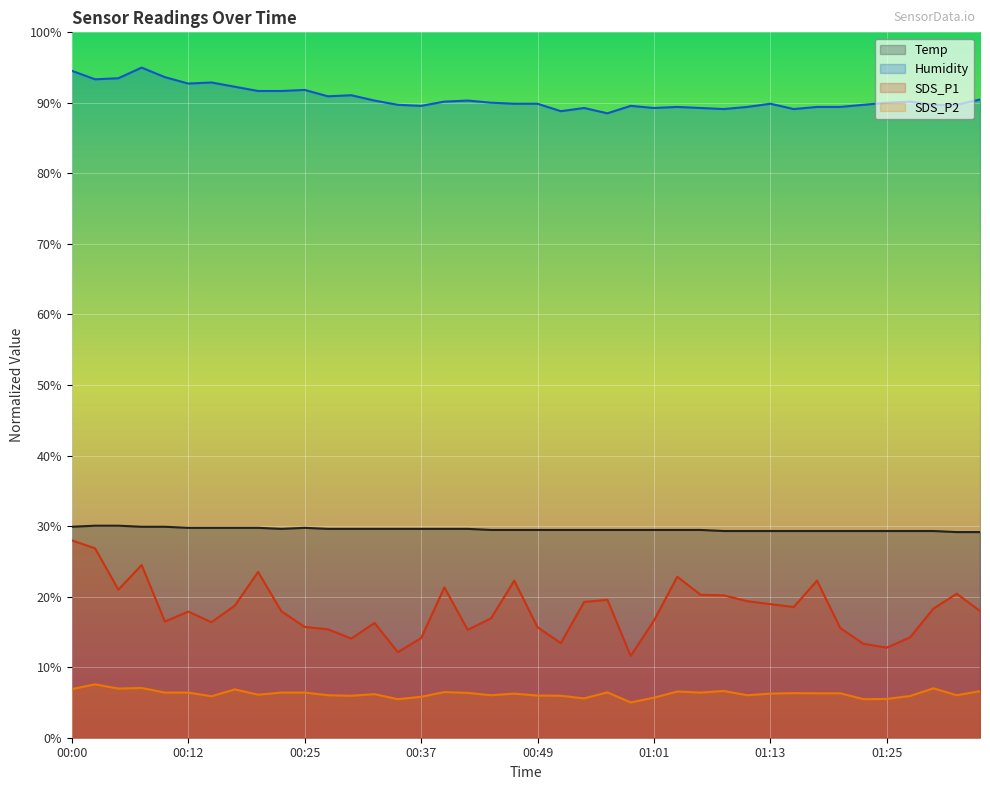

The value of Temp at 01:13 is 29.3. True or false?

True